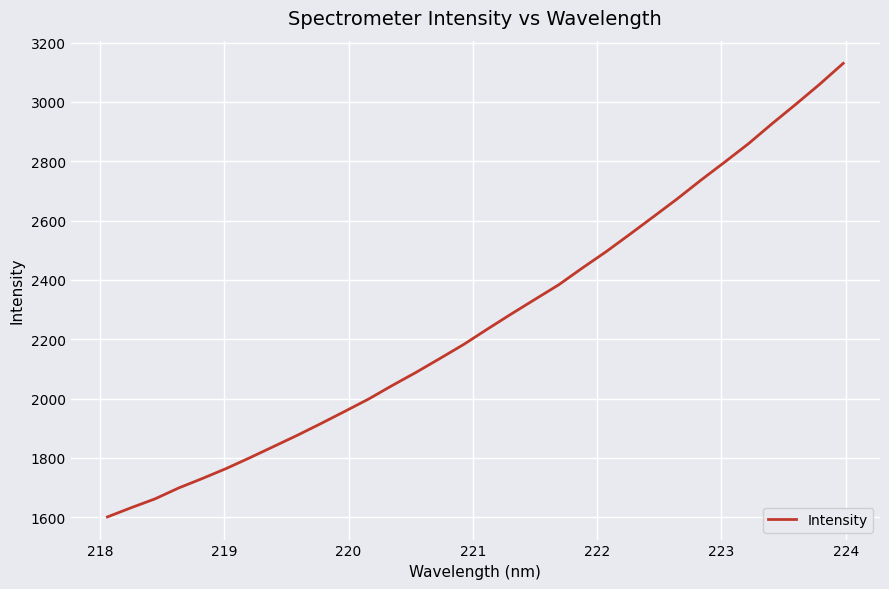

What is the greatest value displayed?

3130.1